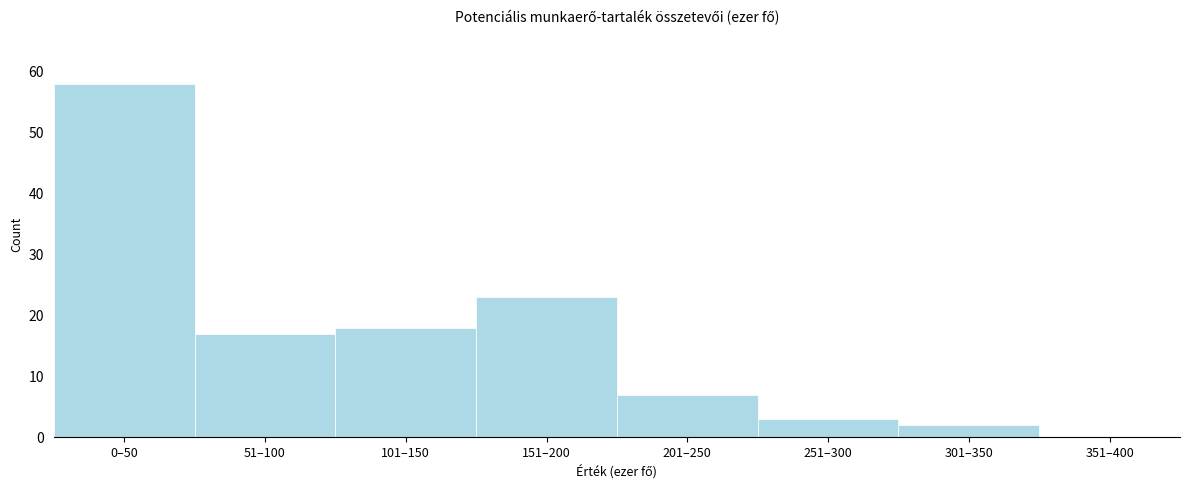

Reading right to left, transcribe all the data shown in this chart.

351–400=0	301–350=2	251–300=3	201–250=7	151–200=23	101–150=18	51–100=17	0–50=58